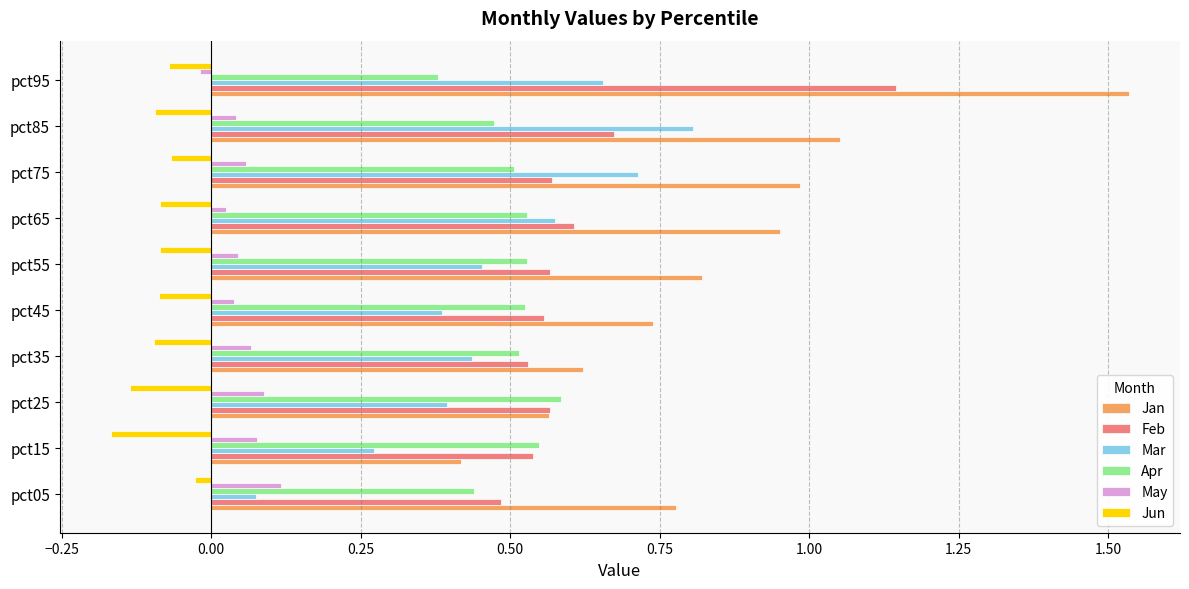

What is the sum of all Jan values?

8.5